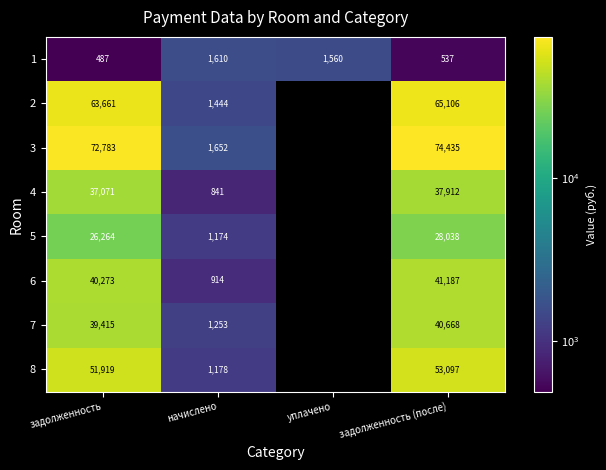

Which has a higher value, начислено or задолженность?

начислено